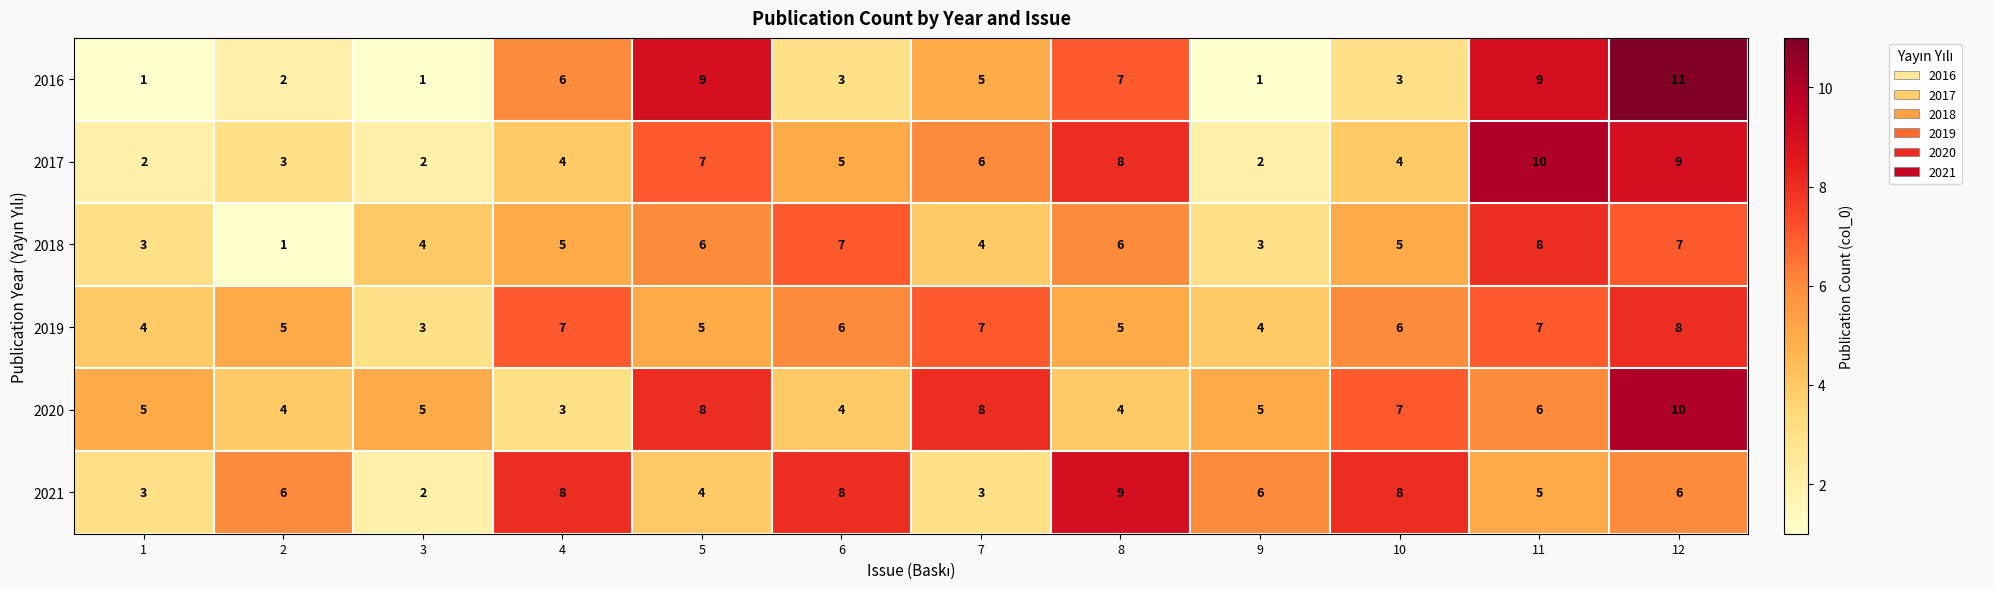

Where is 2016 nearest to the value 6?

4